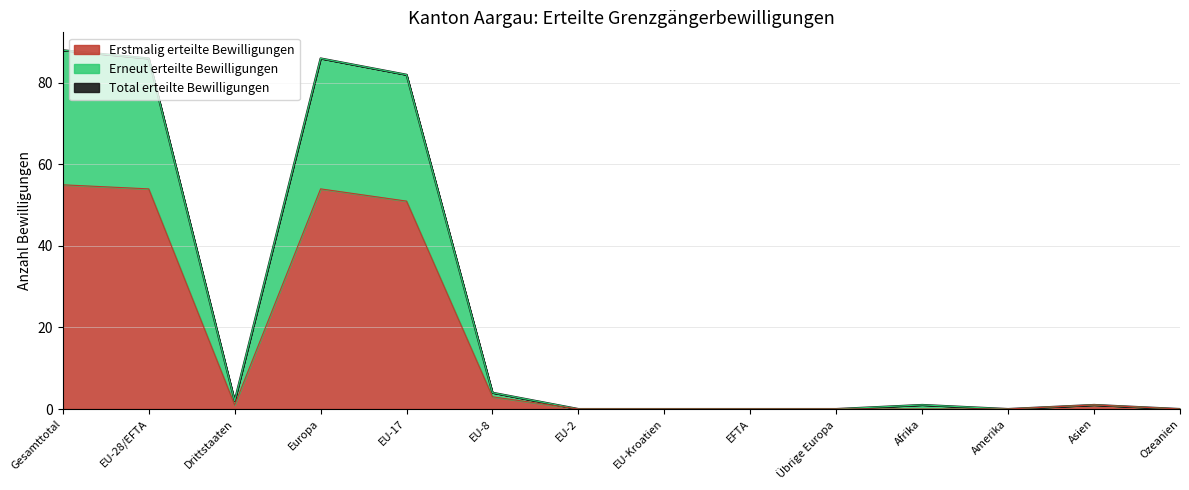

Which series has the largest total across all categories?

Total erteilte Bewilligungen